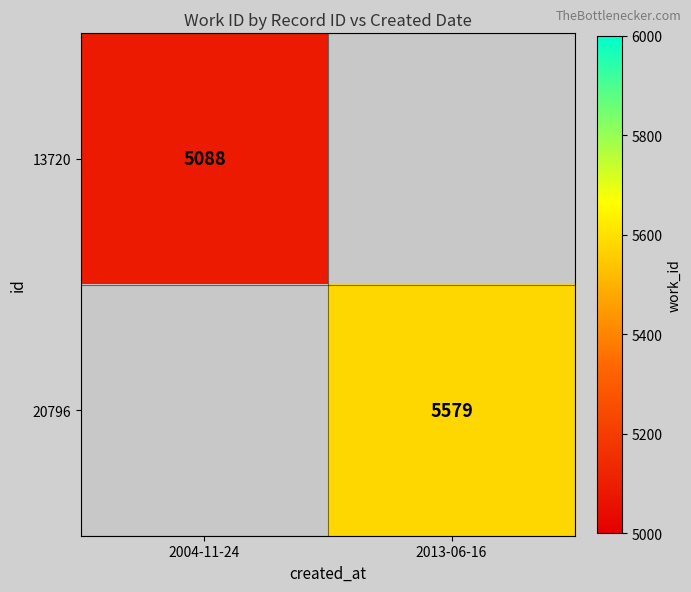

Which category has the lowest value across all series?

2004-11-24